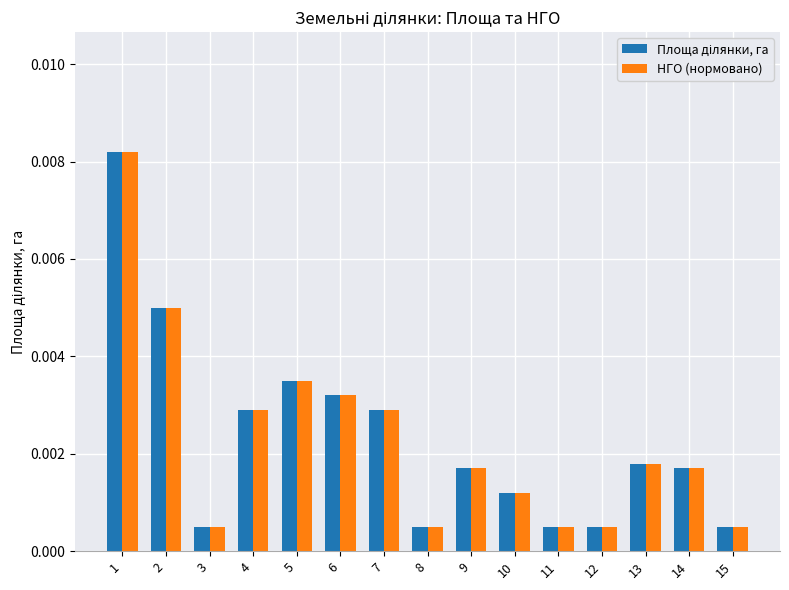

Which series has the widest spread of values?

НГО (нормовано)